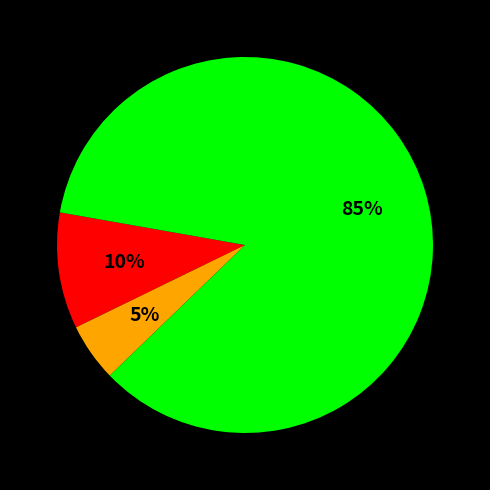

Is there a majority slice in this chart?

Yes